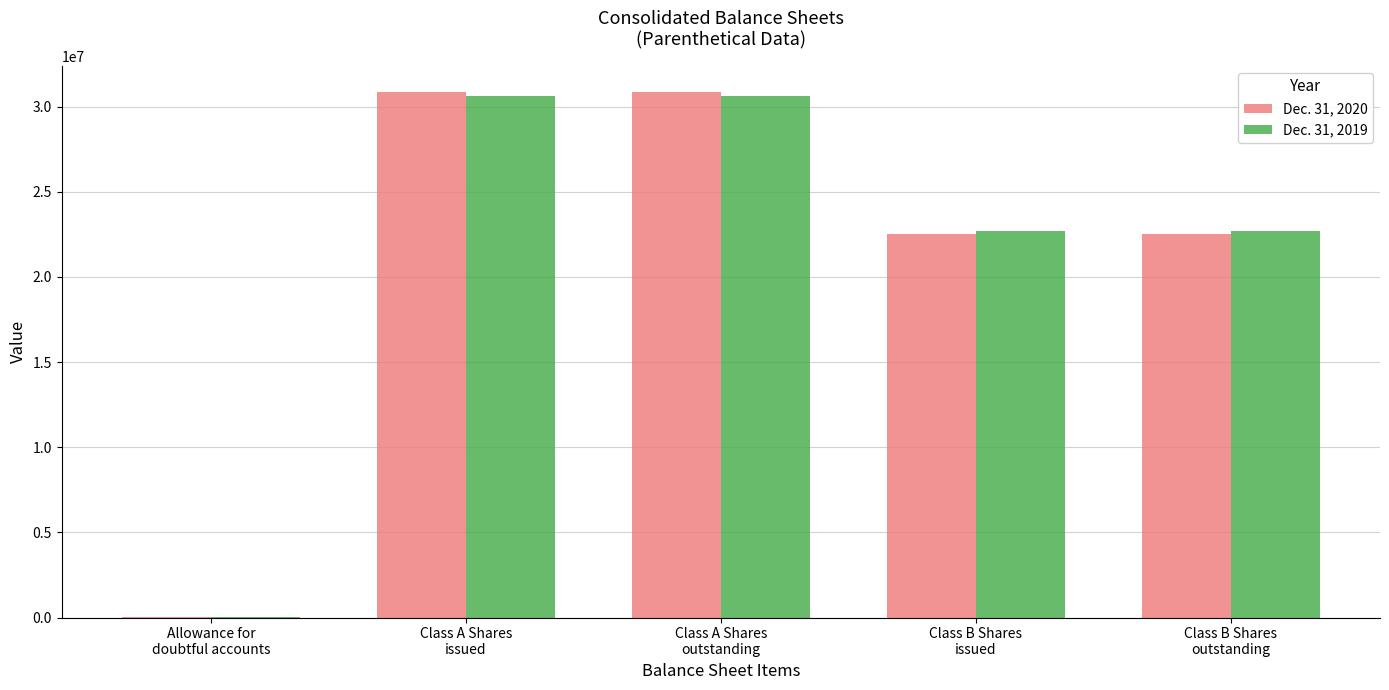

What is the spread (max minus min) of values at Allowance for
doubtful accounts?

116